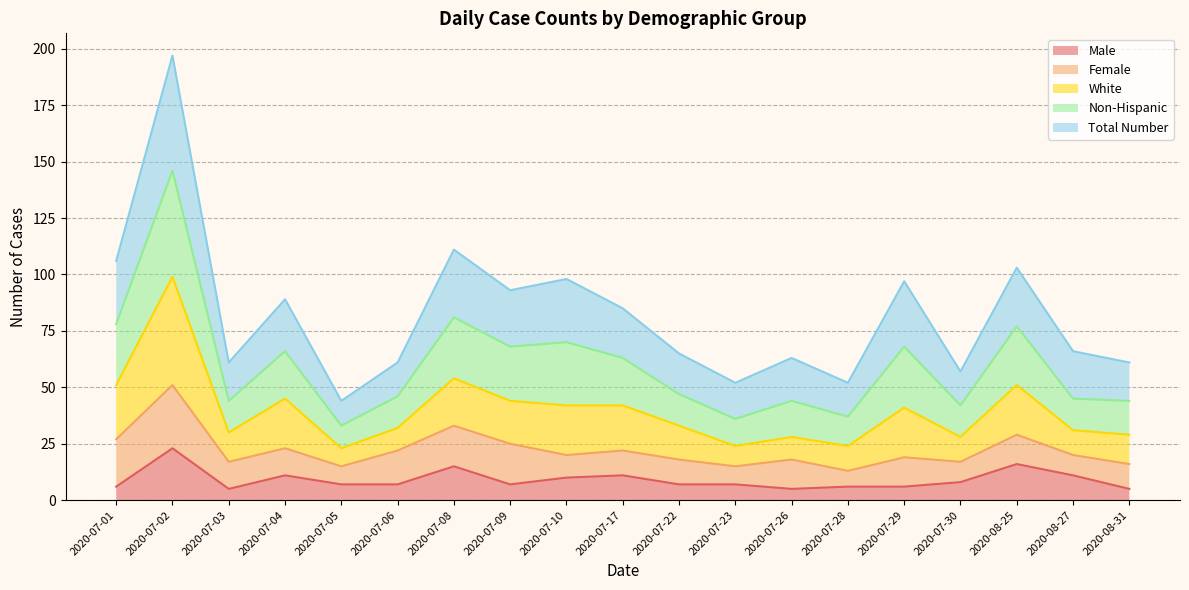

True or false: Non-Hispanic and White cross at least once.

False